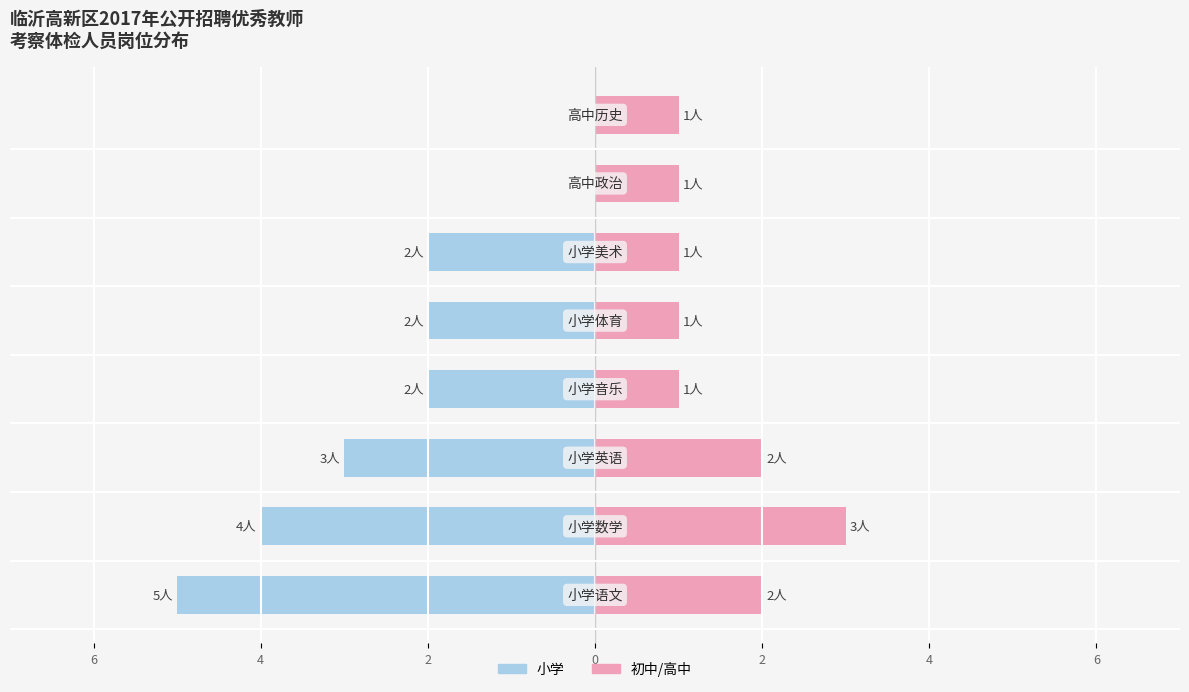

List the series in order of their overall mean, highest first.

初中/高中, 小学